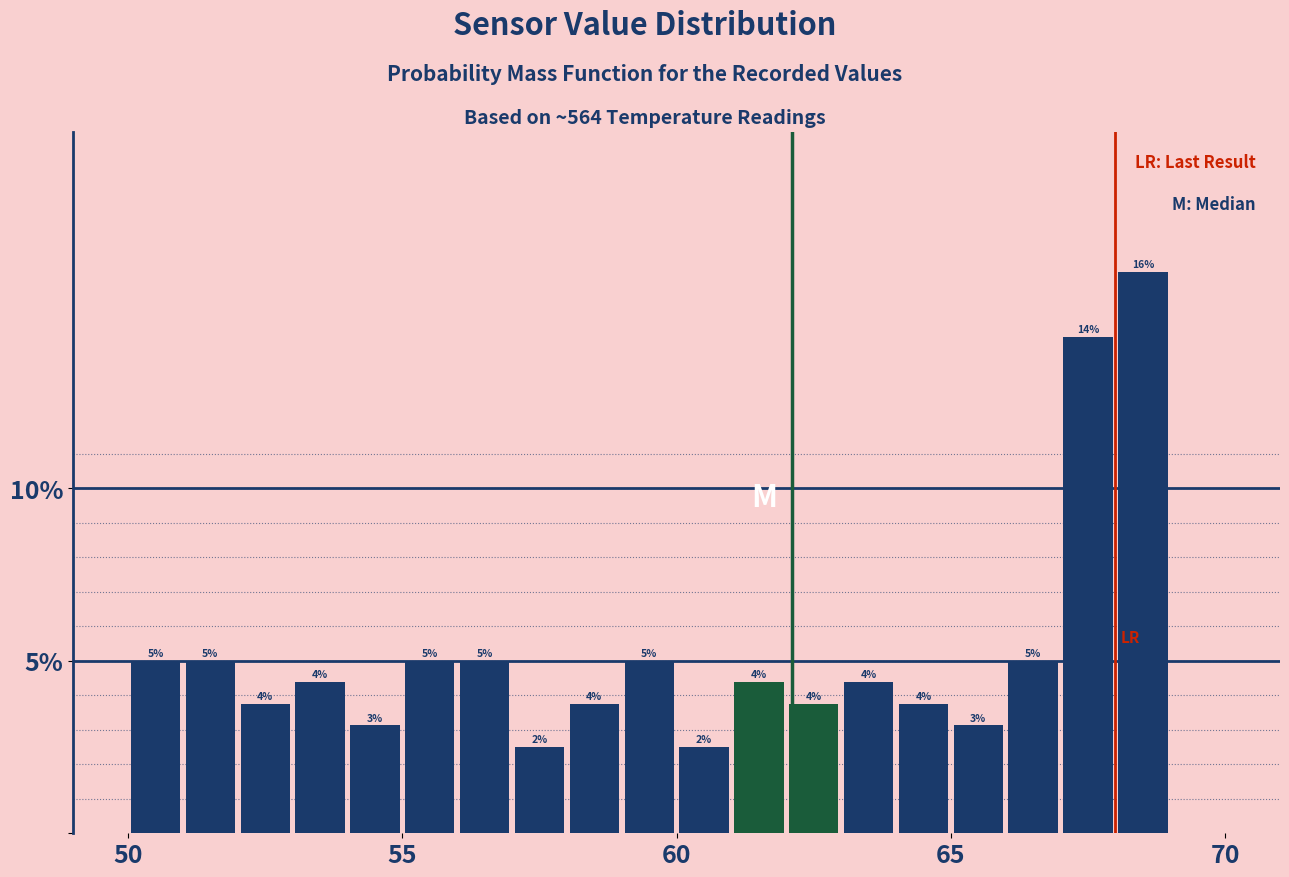

Read against the x-axis, roughly where is the centre of the tallest bar?

68.5